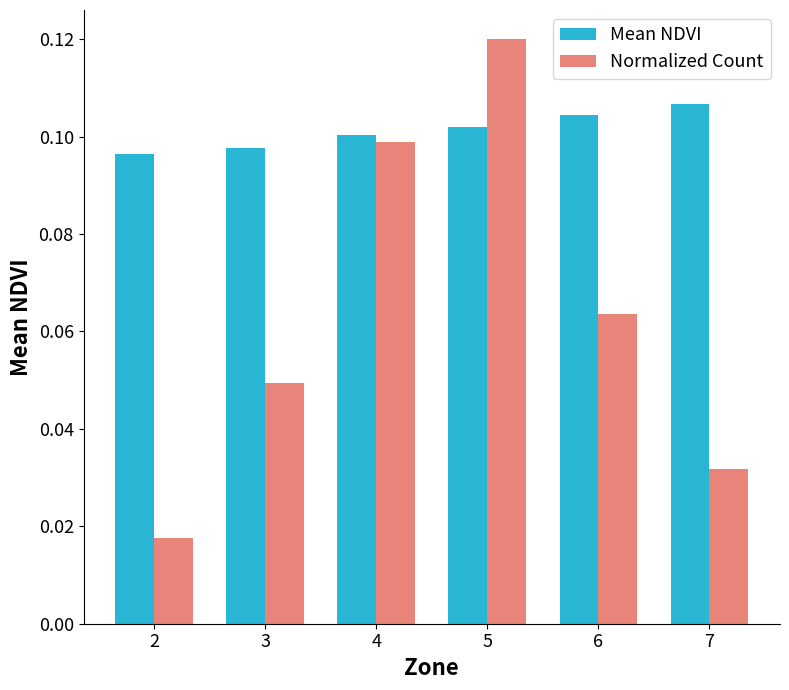

Count the Normalized Count values in the range 0 to 1.

6